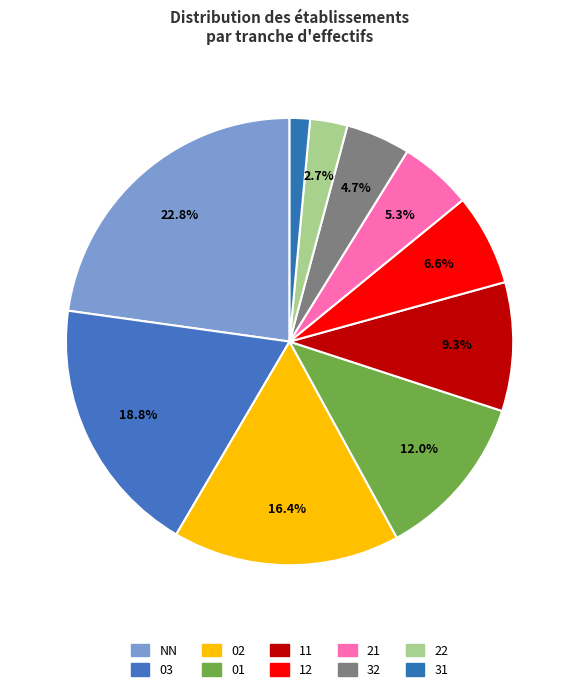

Which slice is the largest?

NN